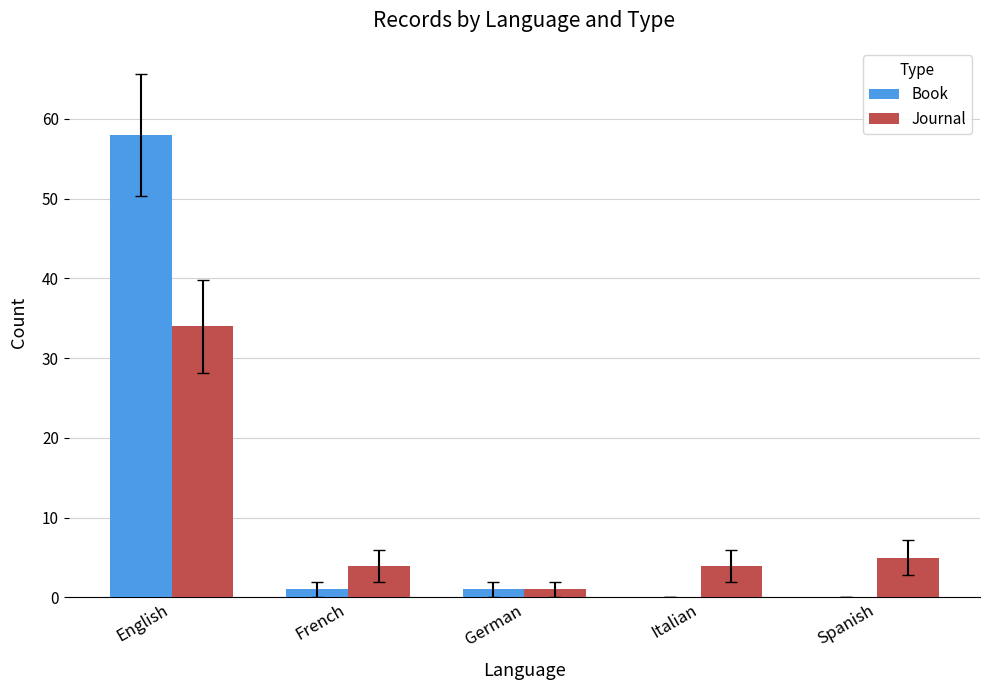

Are the bars grouped side by side (vs. stacked)?

Yes